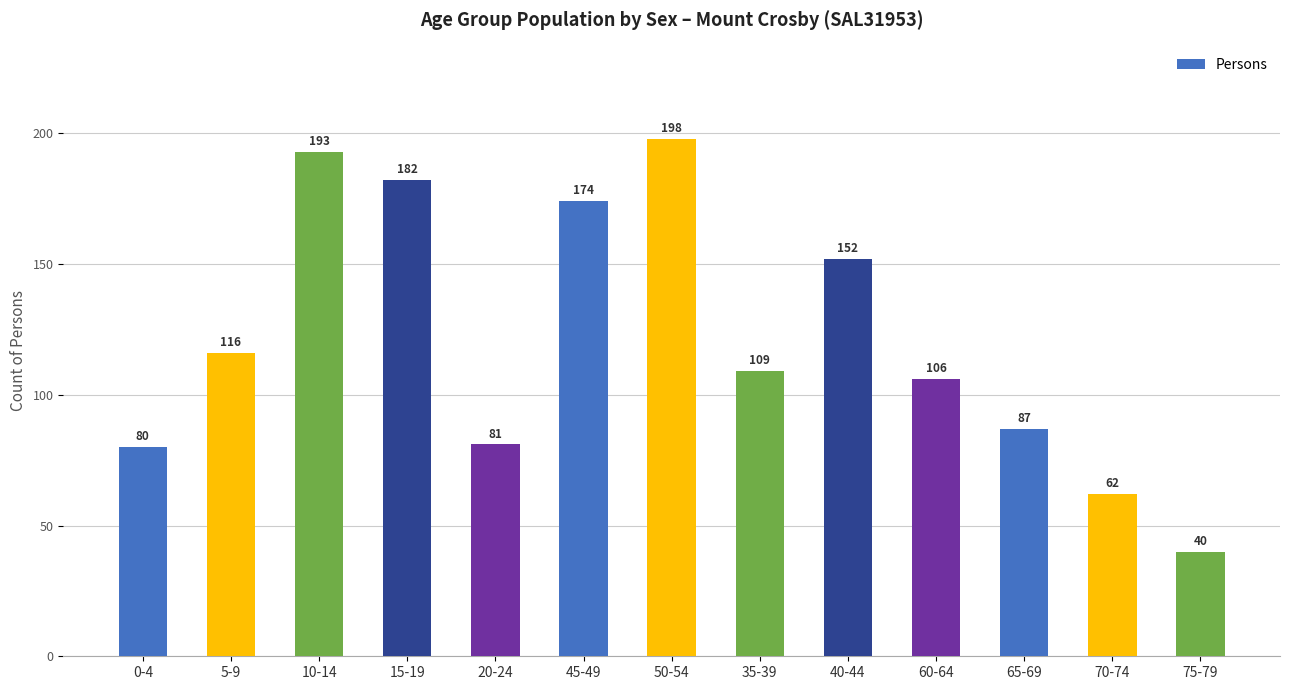

Reading left to right, list all the values displayed in this chart.

0-4=80	5-9=116	10-14=193	15-19=182	20-24=81	45-49=174	50-54=198	35-39=109	40-44=152	60-64=106	65-69=87	70-74=62	75-79=40